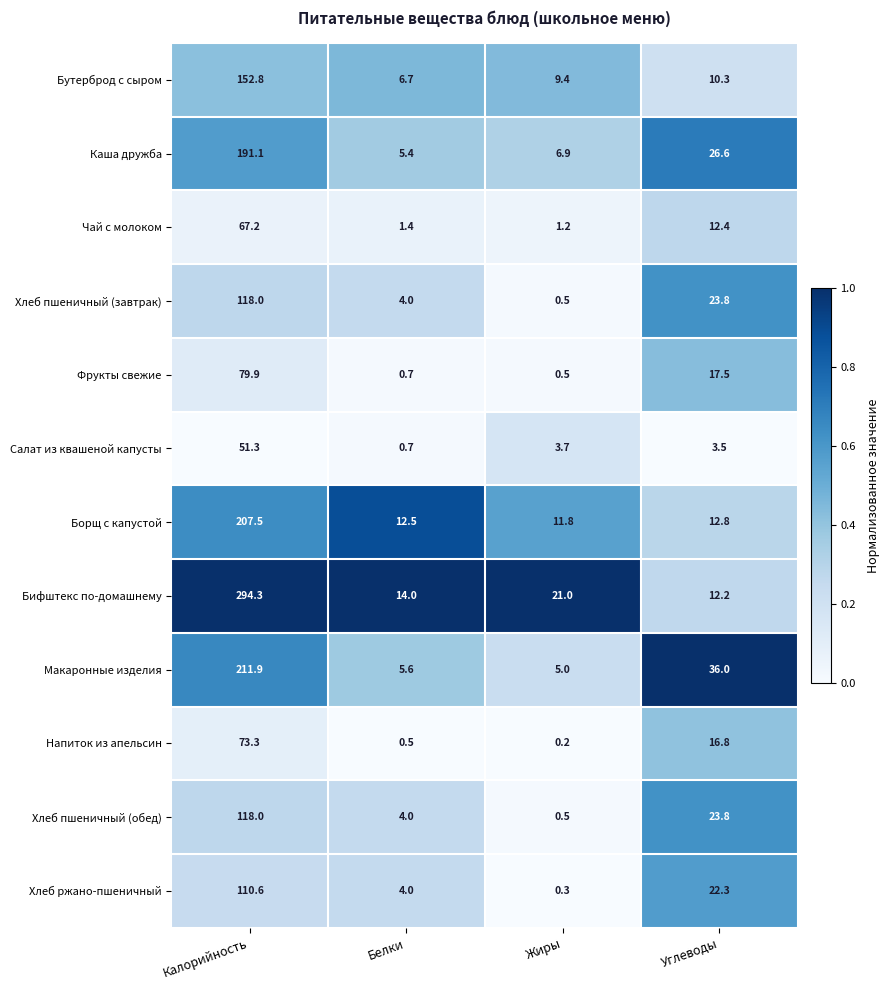

What is the sum of the Макаронные изделия values at Жиры and Калорийность?

216.9